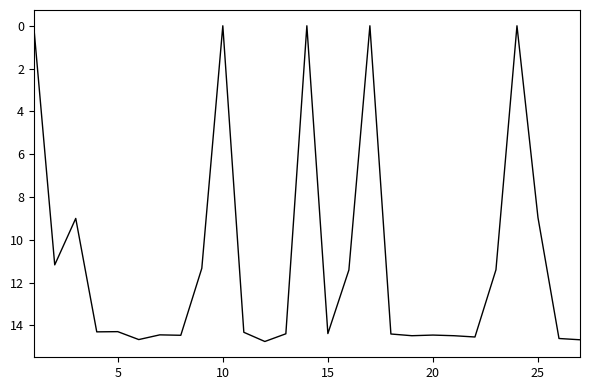

What is the greatest value displayed?

14.8